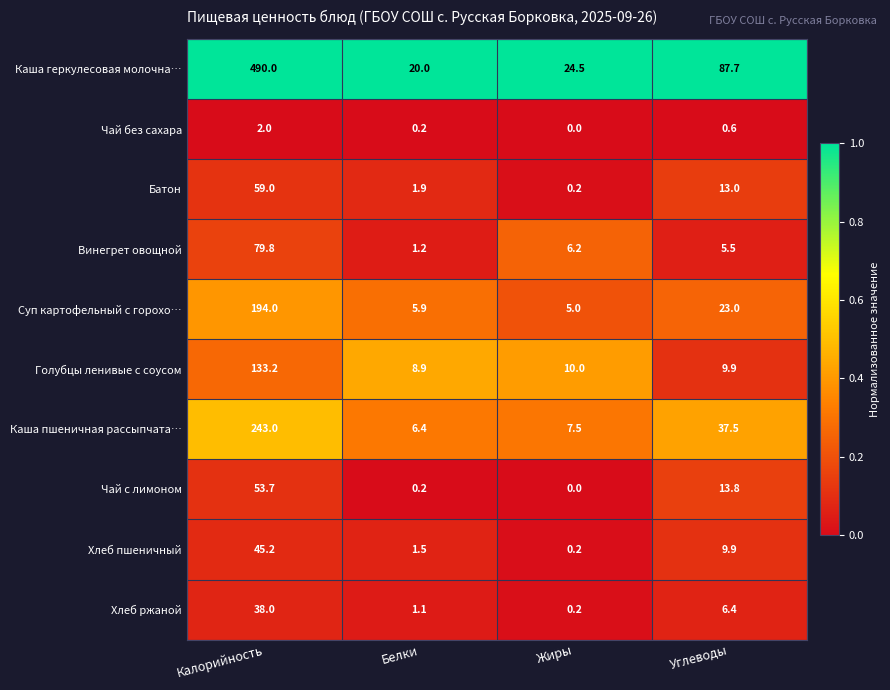

At which category does the chart reach its minimum across all series?

Жиры